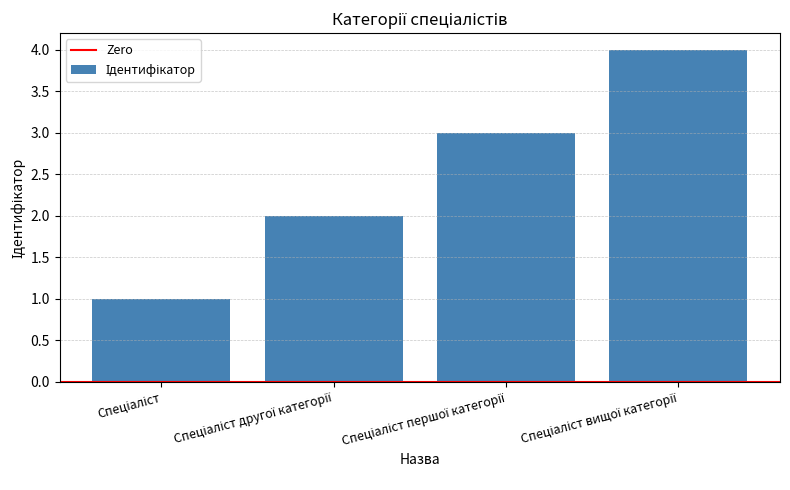

Count the number of categories in the chart.

4